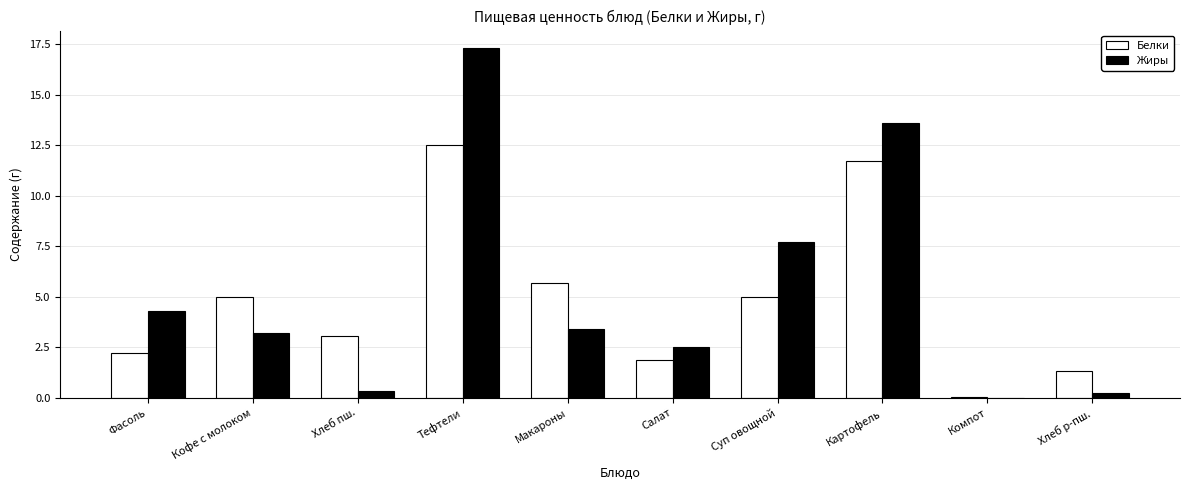

The value of Жиры at Фасоль is 4.3. True or false?

True